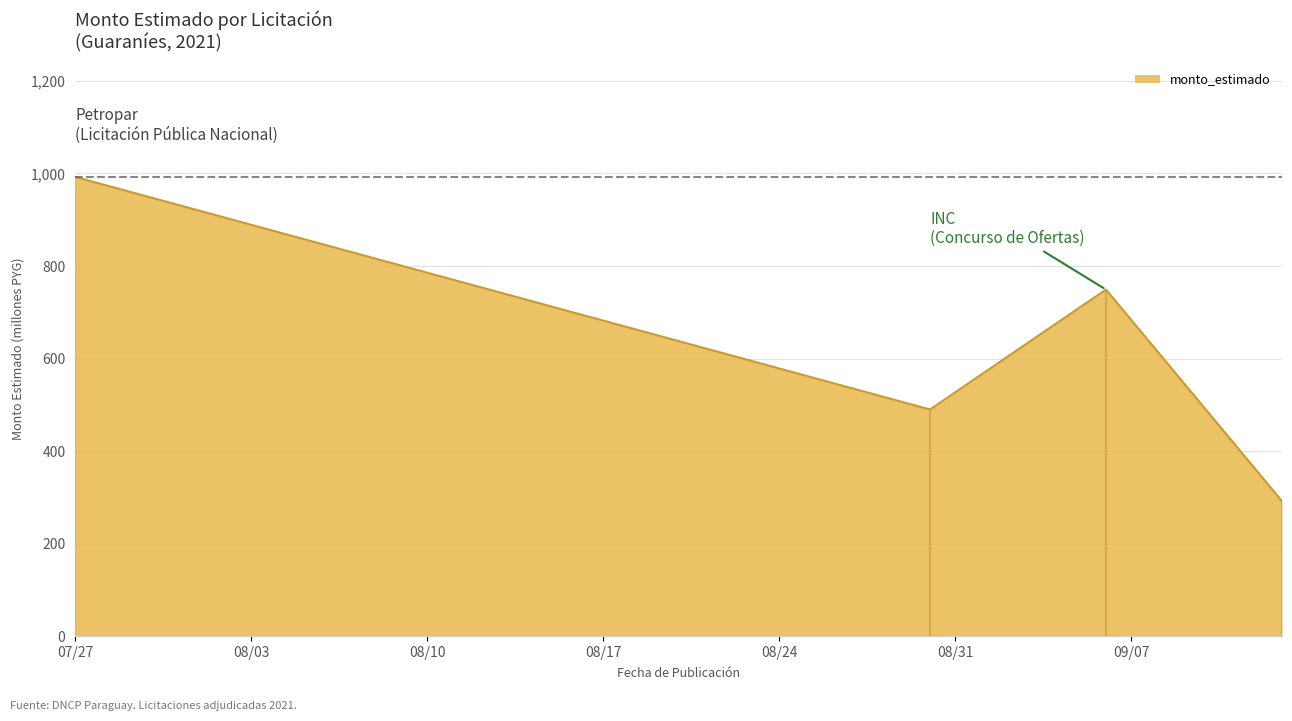

What is the minimum value shown in the chart?

292.0